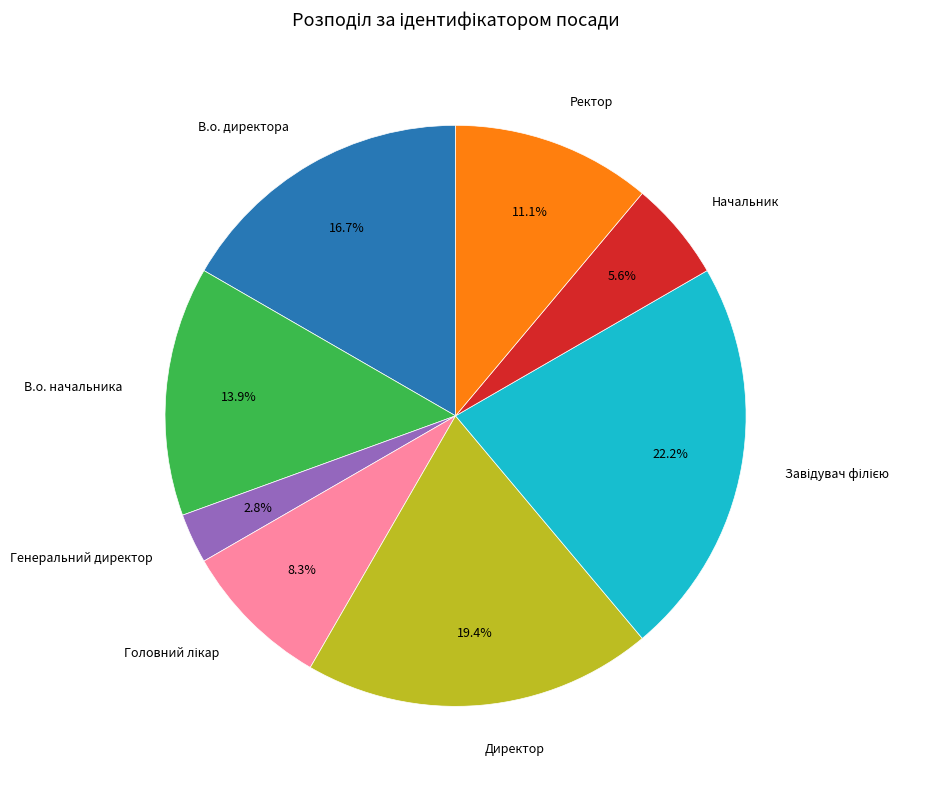

To the nearest percent, what is the difference between the largest and smallest slice percentages?

19%